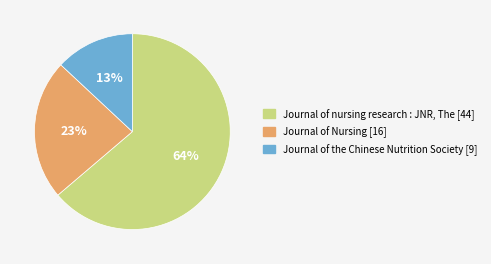

The Journal of the Chinese Nutrition Society slice represents 13% of the pie. True or false?

True